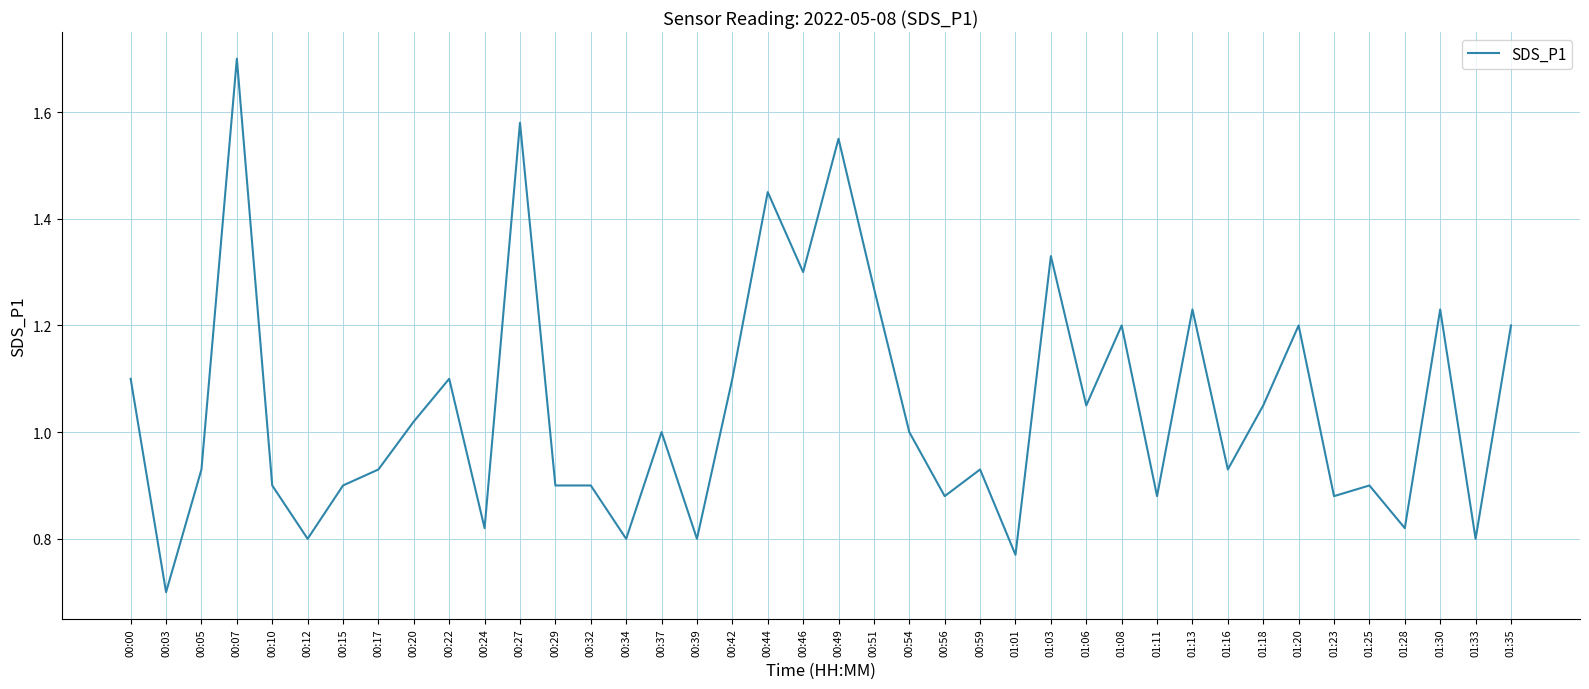

Is this an area chart (filled region under the line)?

No